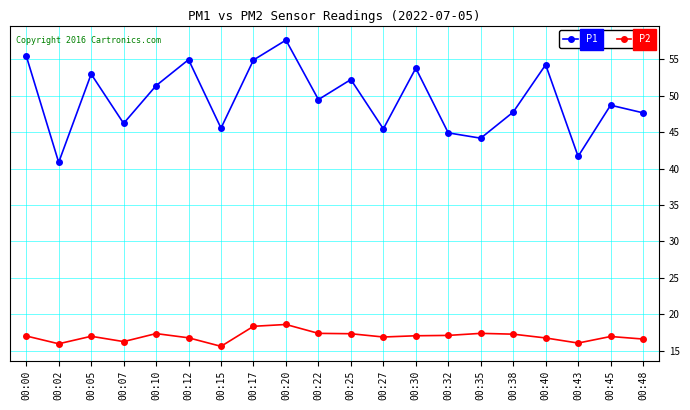

In P1, how many points are higher than both neighbors (excluding endpoints)?

7